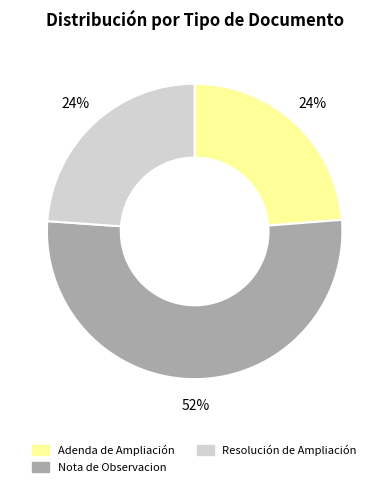

Count the number of slices in the pie.

3